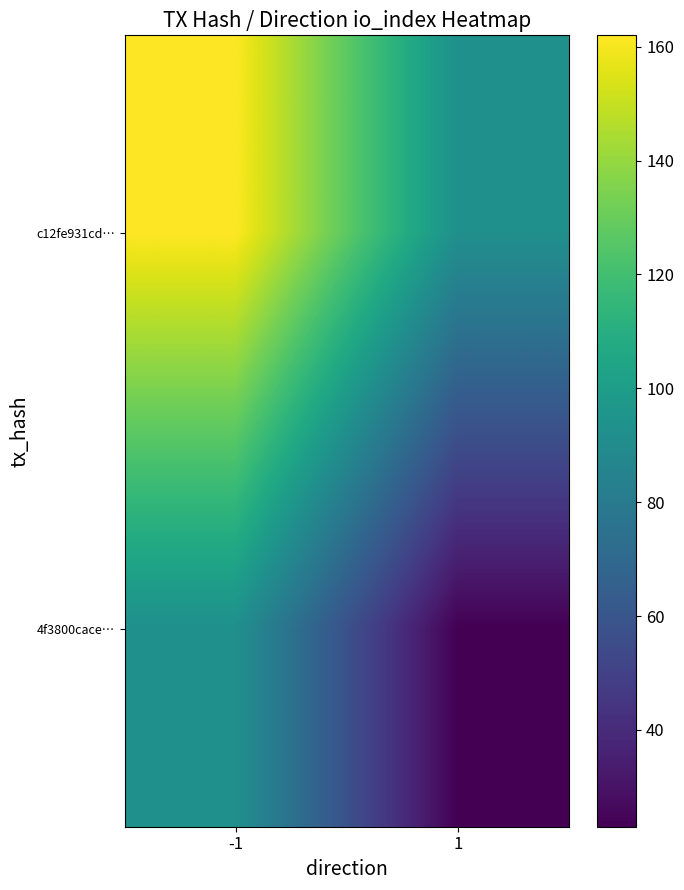

At how many categories does at least one series exceed 107?

1